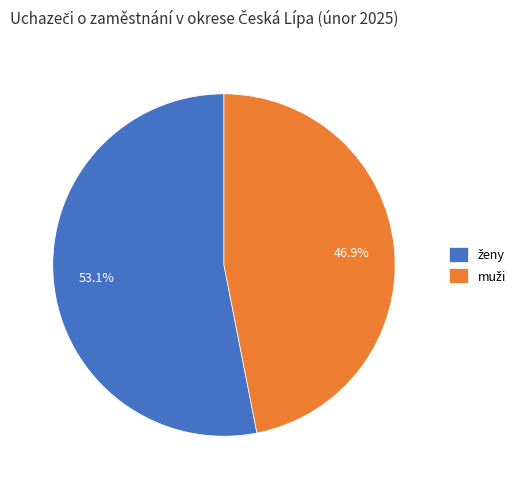

Is it true that muži is 47% of the pie?

True